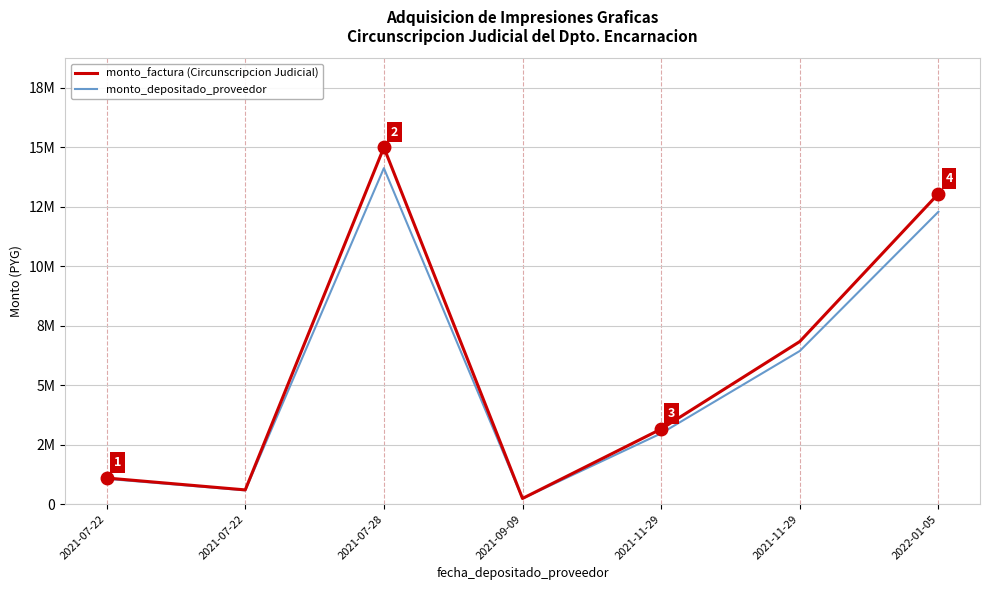

What are all the series names shown in the legend?

monto_factura (Circunscripcion Judicial), monto_depositado_proveedor